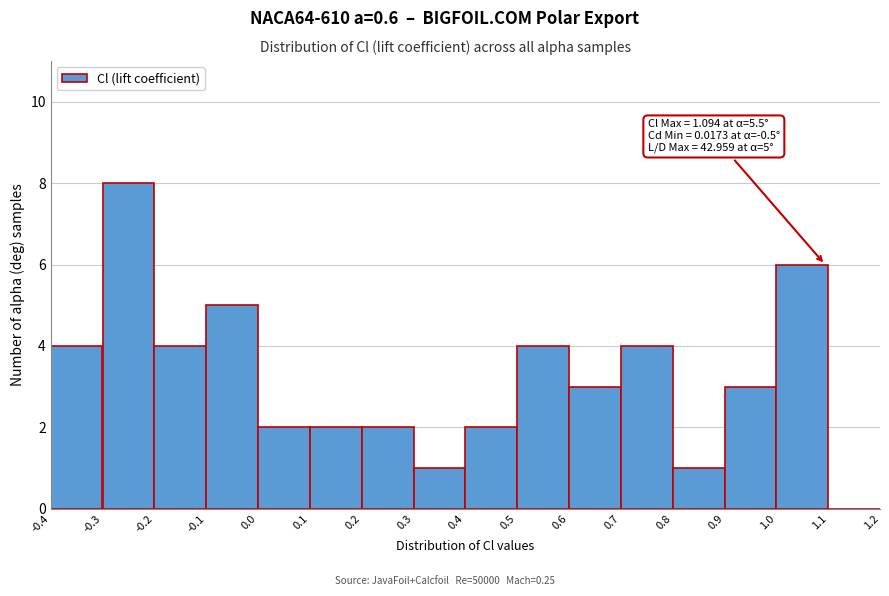

Which range on the x-axis has the tallest bar?

-0.3 to -0.2